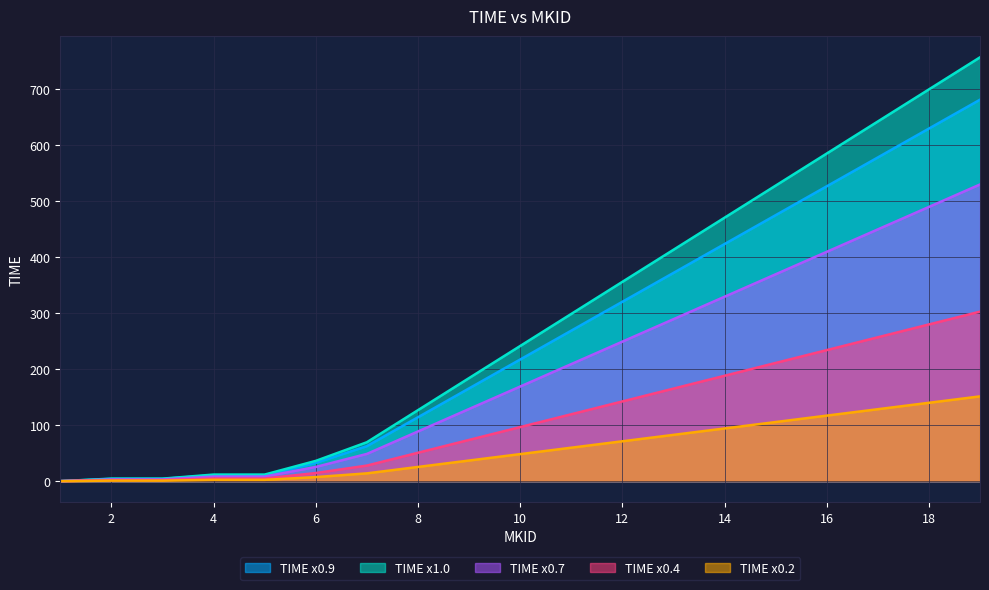

What value does the data have at 7?

69.4